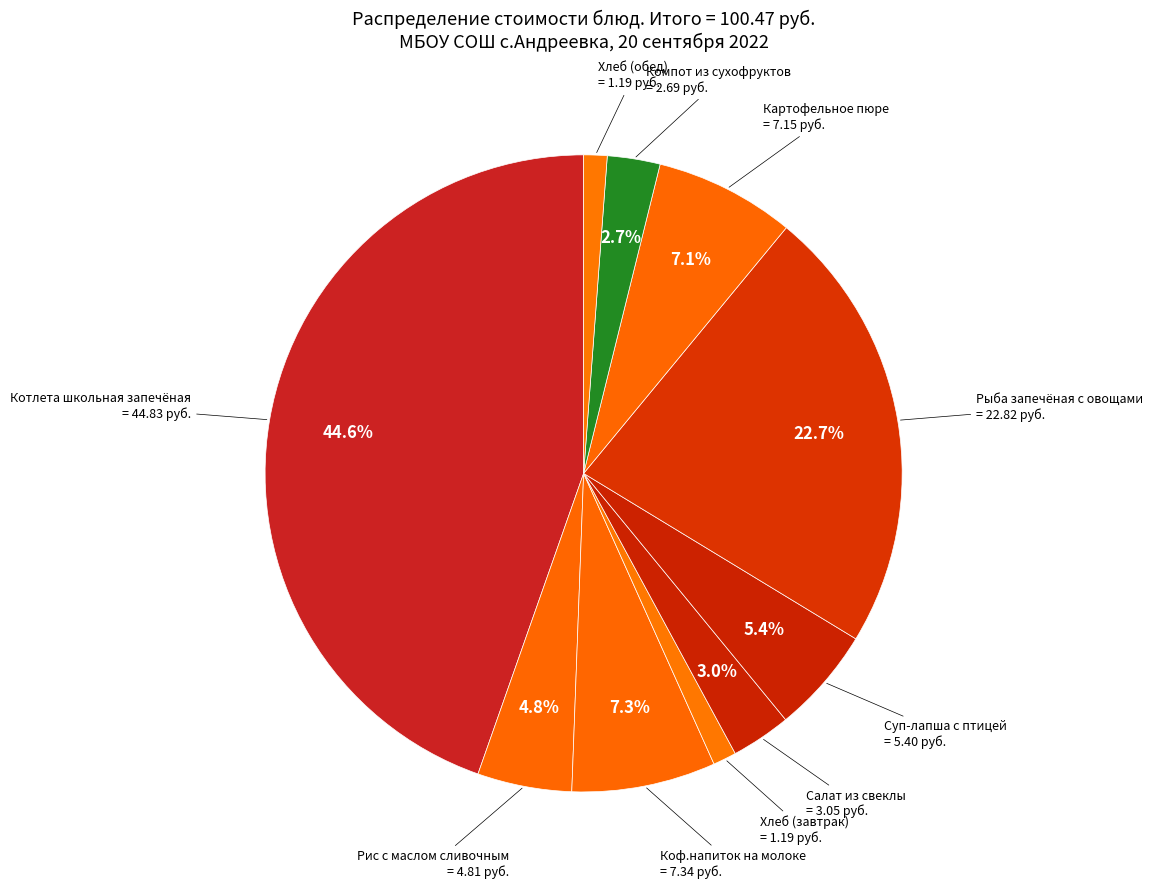

True or false: Котлета школьная запечёная accounts for 34% of the total.

False